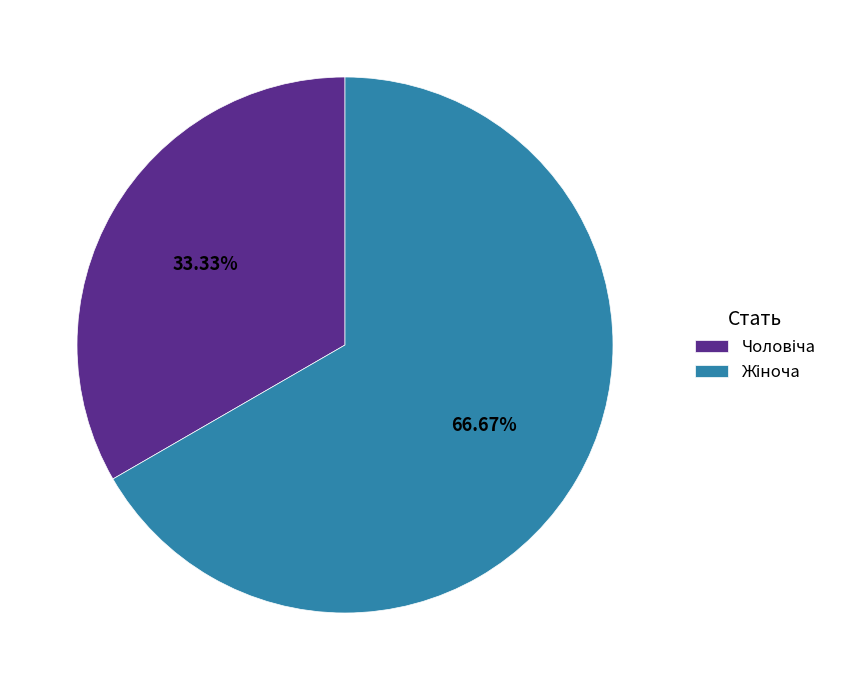

How many segments does this pie chart have?

2